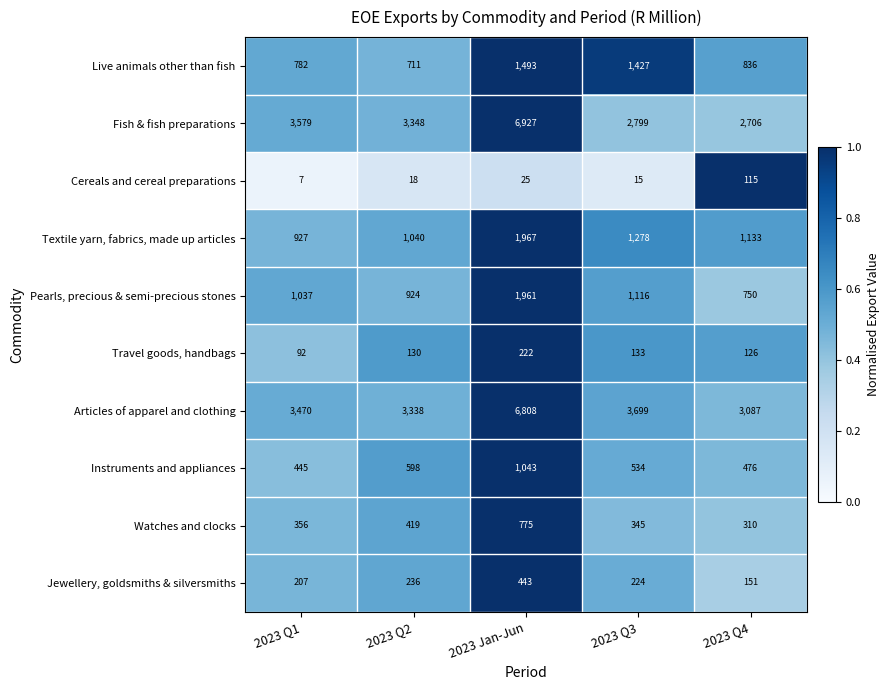

Rank the series by their maximum value, from lowest to highest.

Cereals and cereal preparations, Travel goods, handbags, Jewellery, goldsmiths & silversmiths, Watches and clocks, Instruments and appliances, Live animals other than fish, Pearls, precious & semi-precious stones, Textile yarn, fabrics, made up articles, Articles of apparel and clothing, Fish & fish preparations